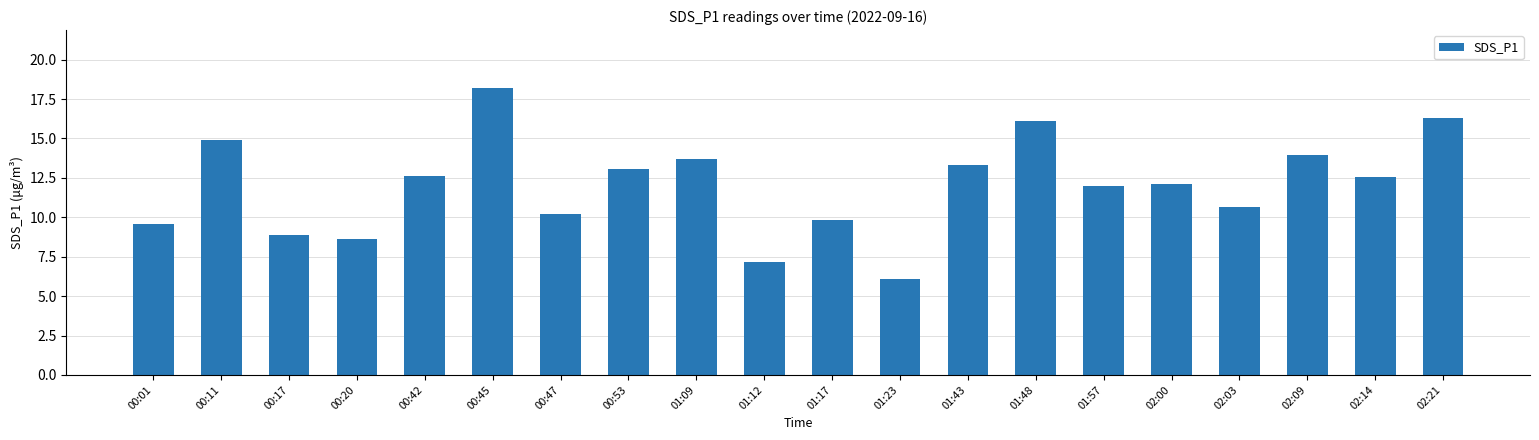

Which has a higher value, 00:45 or 02:09?

00:45